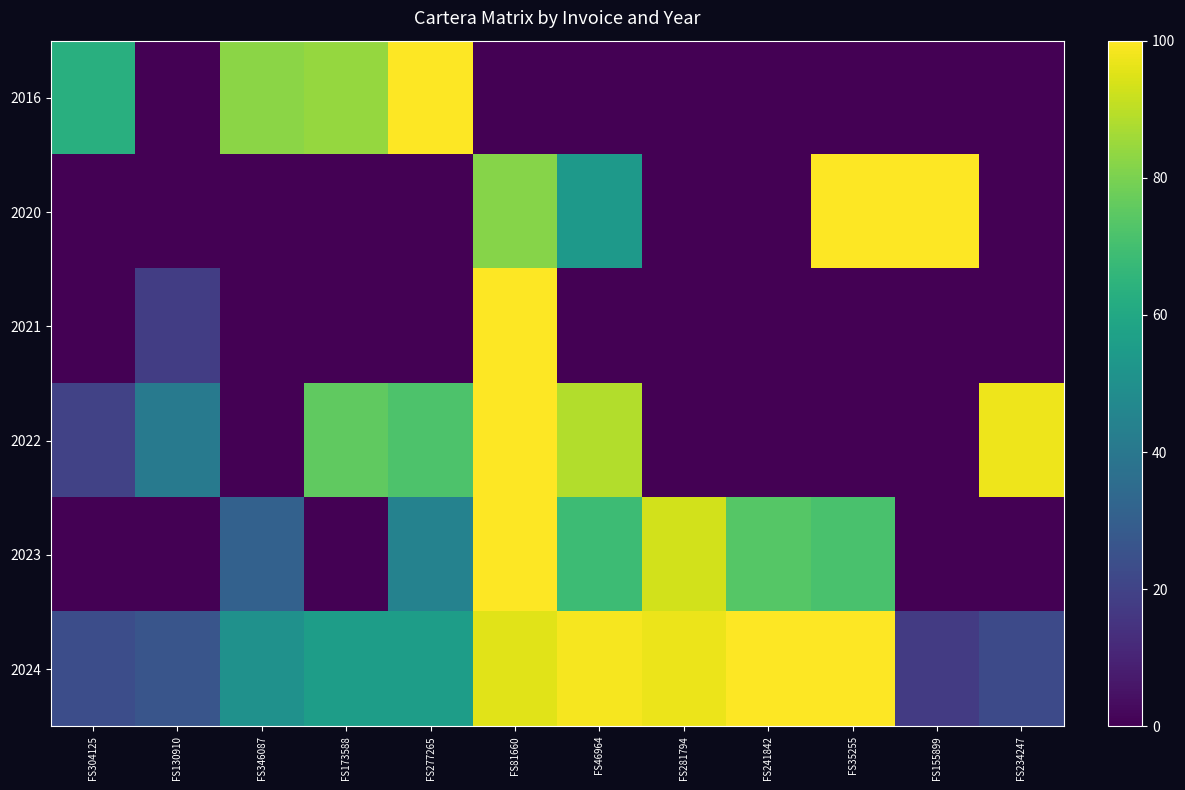

How many categories are shown in the chart?

12